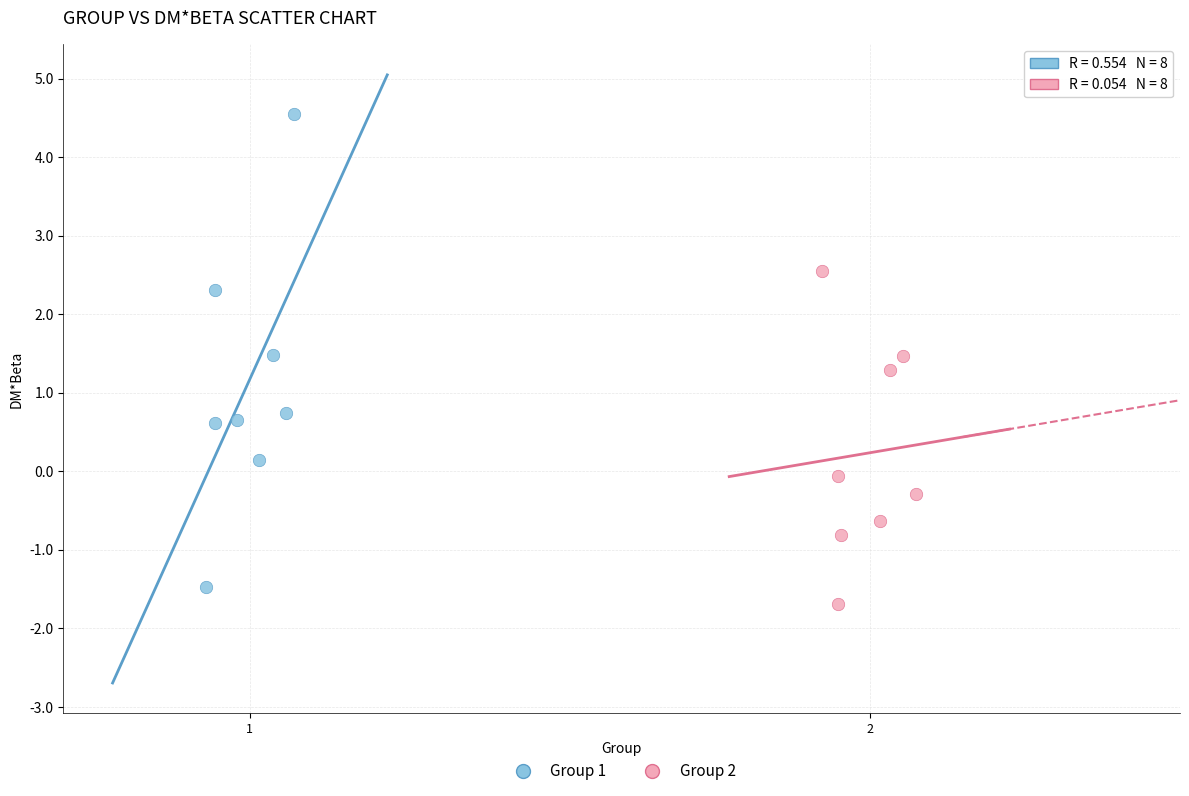

Which series has the widest spread of Y values?

Group 1